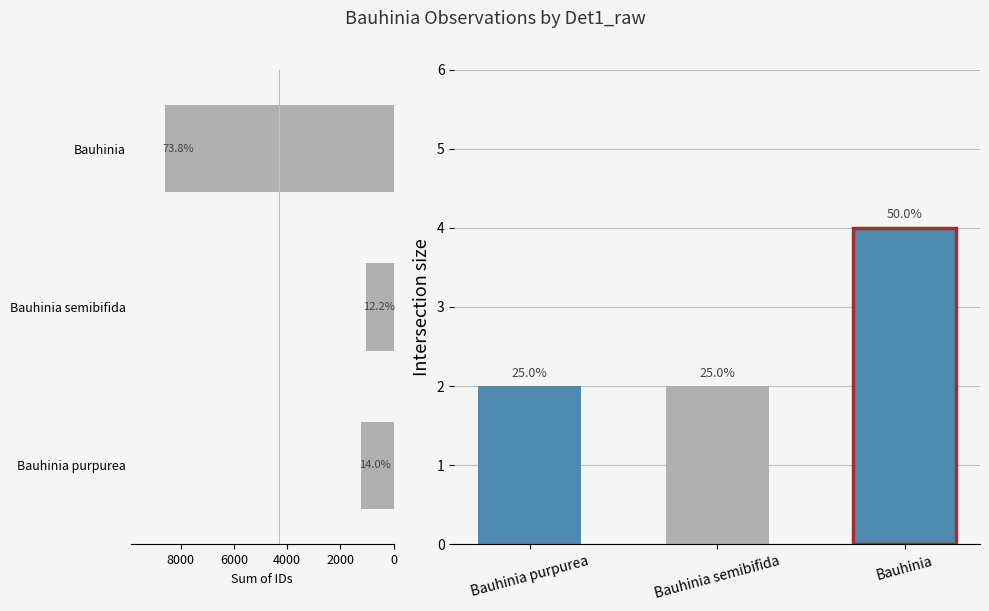

What is the minimum value shown in the chart?

2